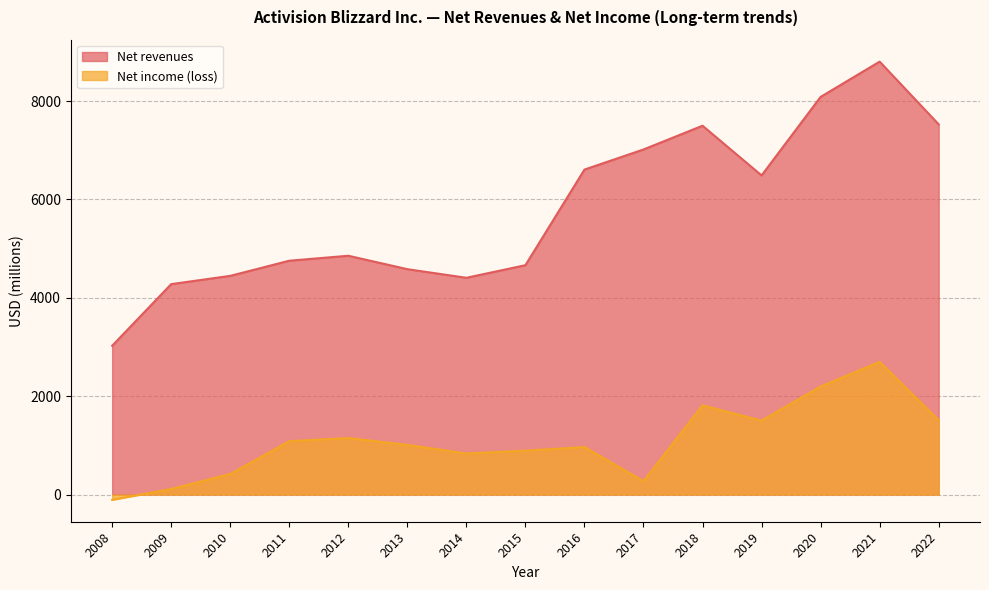

At 2014, list the series in order from largest to smallest.

Net revenues, Net income (loss)